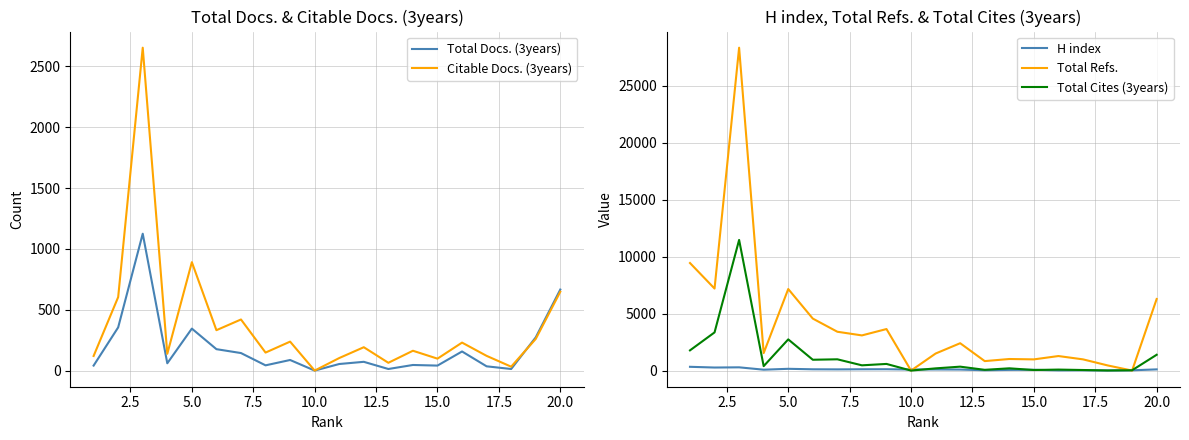

What is the highest value of the Total Refs. series?

28323